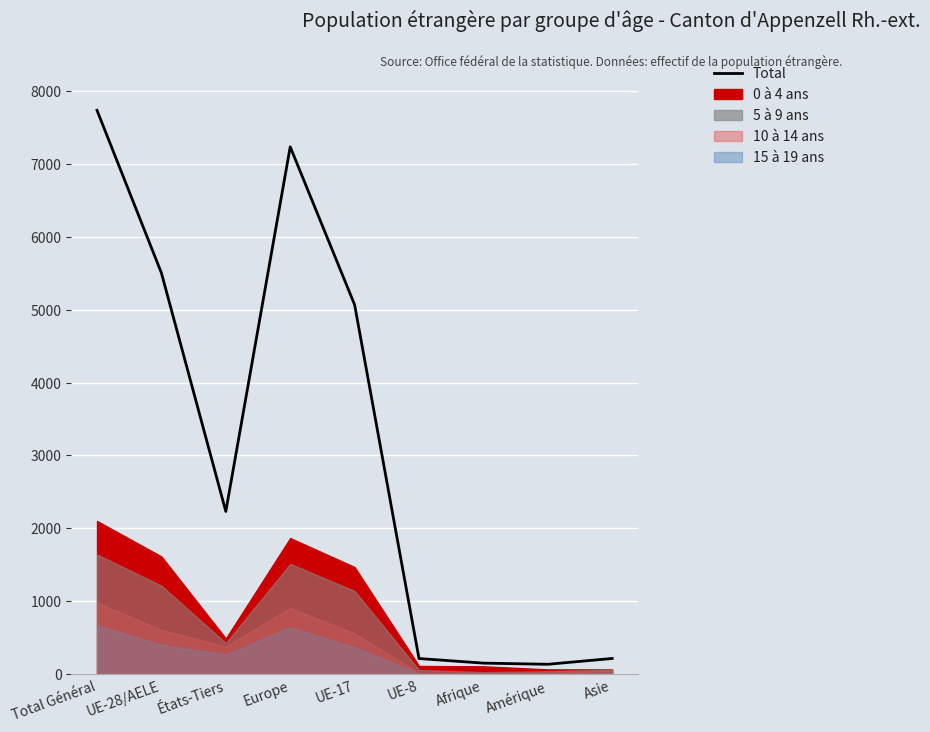

What position from the left is États-Tiers?

3